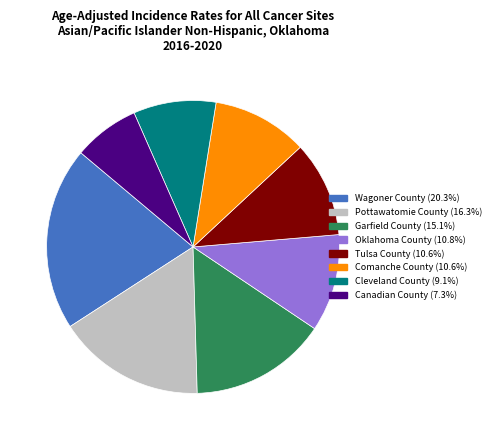

The Cleveland County slice represents 1% of the pie. True or false?

False